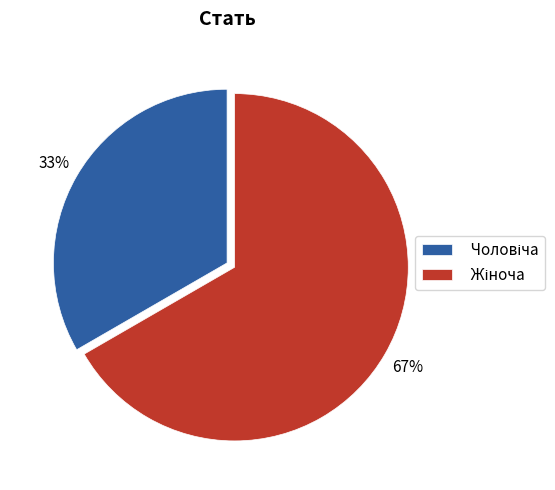

Is there any slice that represents more than half of the pie?

Yes